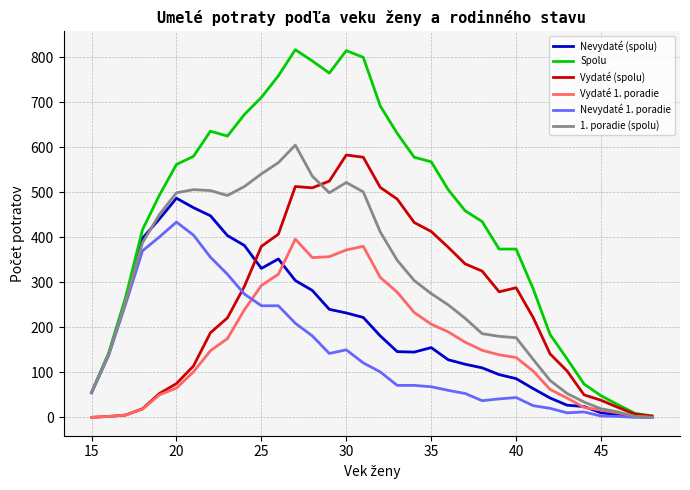

What is the maximum value for Spolu?

817